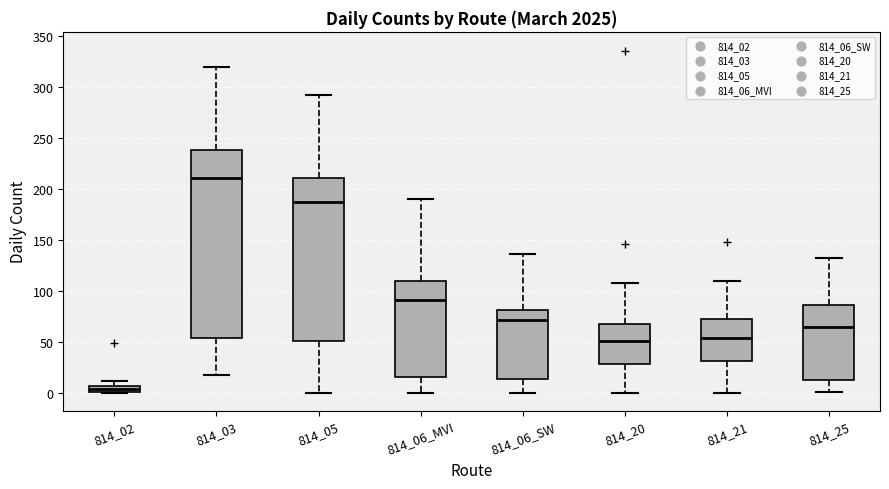

Comparing the boxes themselves (not the whiskers), which one is the tallest?

814_03